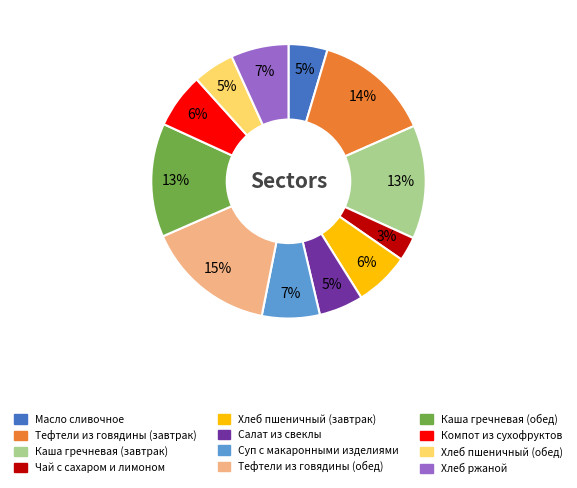

What is the smallest slice in the pie chart?

Чай с сахаром и лимоном